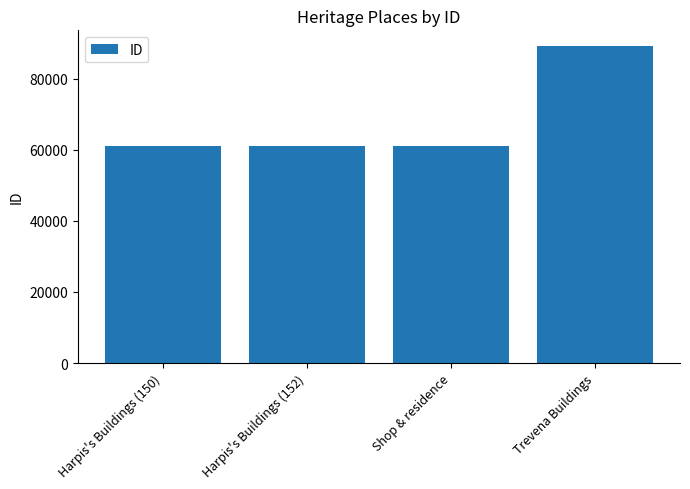

What is the label of the 1st bar from the right?

Trevena Buildings